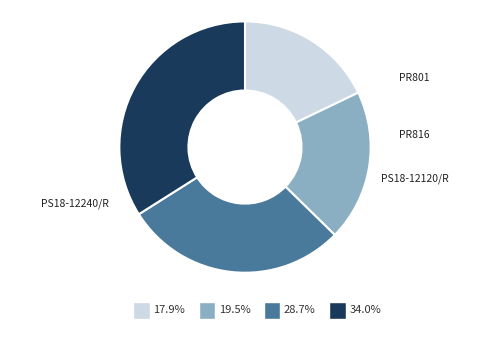

To the nearest percent, what portion does PR816 represent?

19%